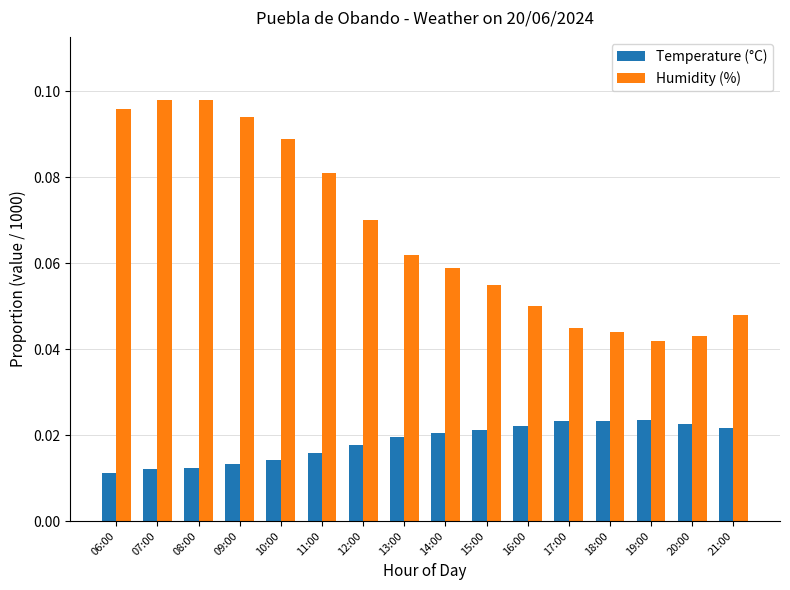

The Humidity (%) series shows 0.0 at 16:00. True or false?

False